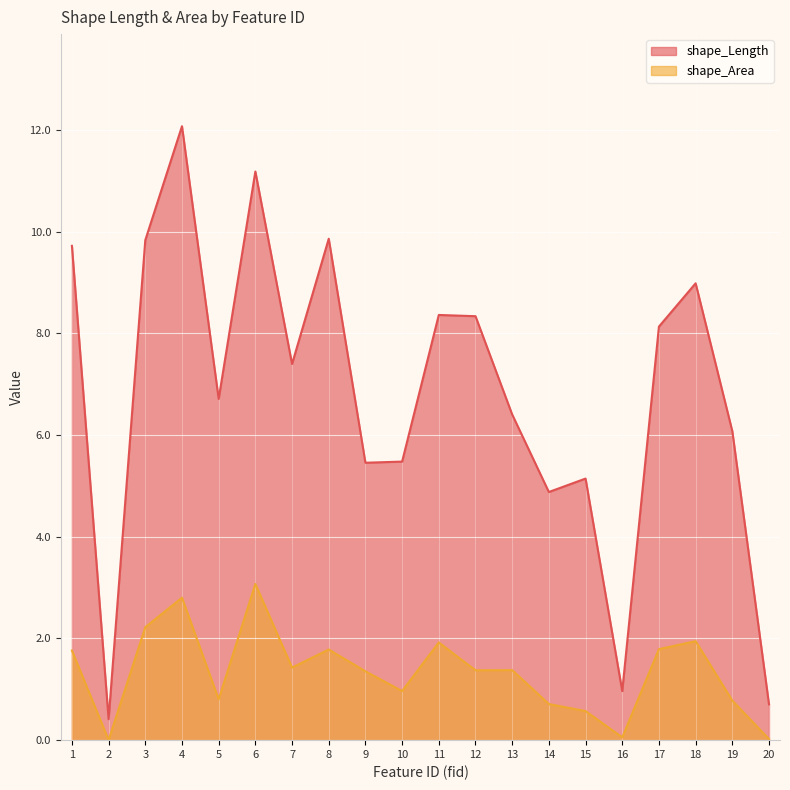

How many lines are shown in the chart?

2